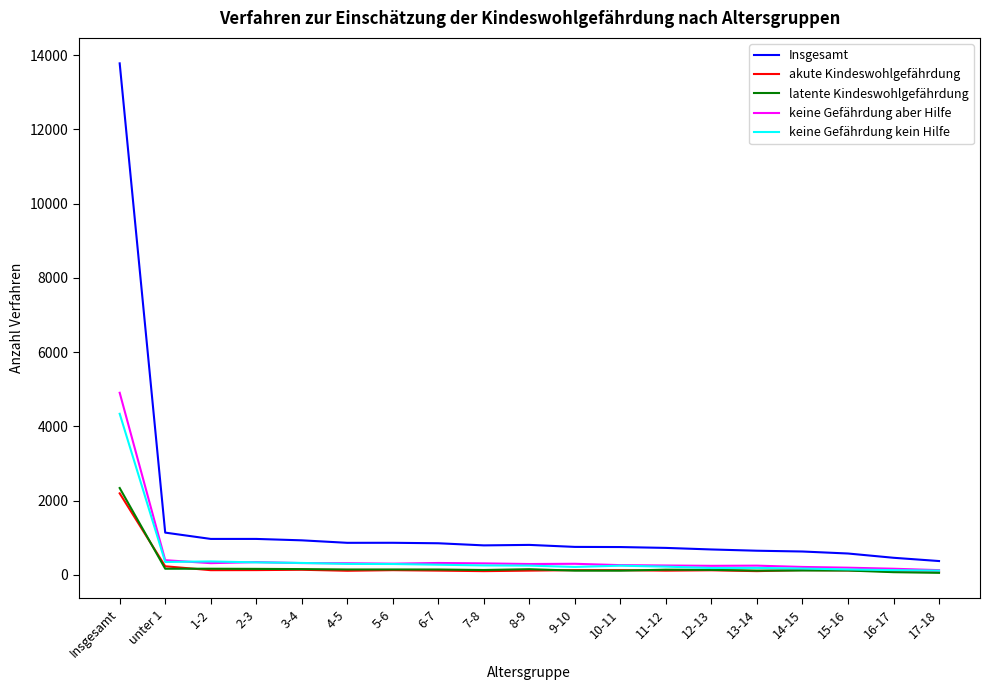

True or false: keine Gefährdung aber Hilfe and Insgesamt cross at least once.

False